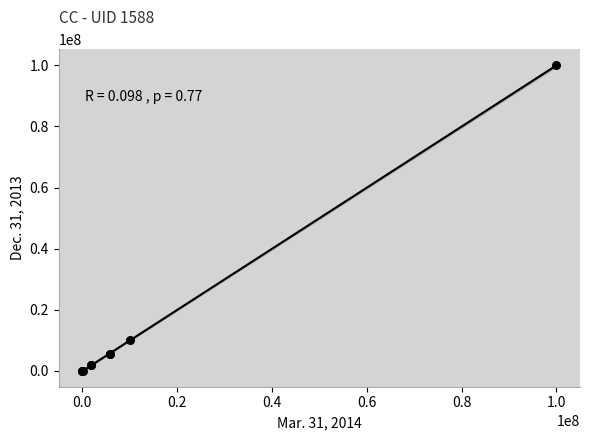

What Y value in the scatter plot is closest to 50000000?

10000000.0